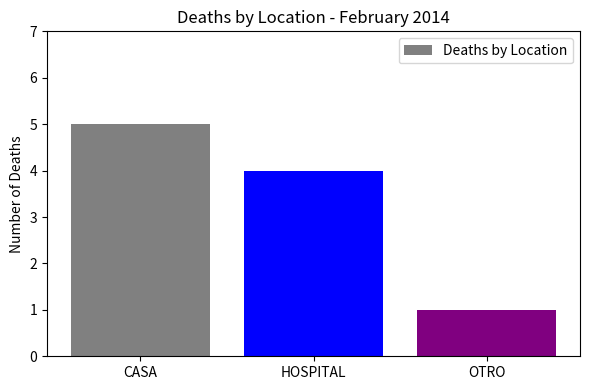

How many values are below 4?

1